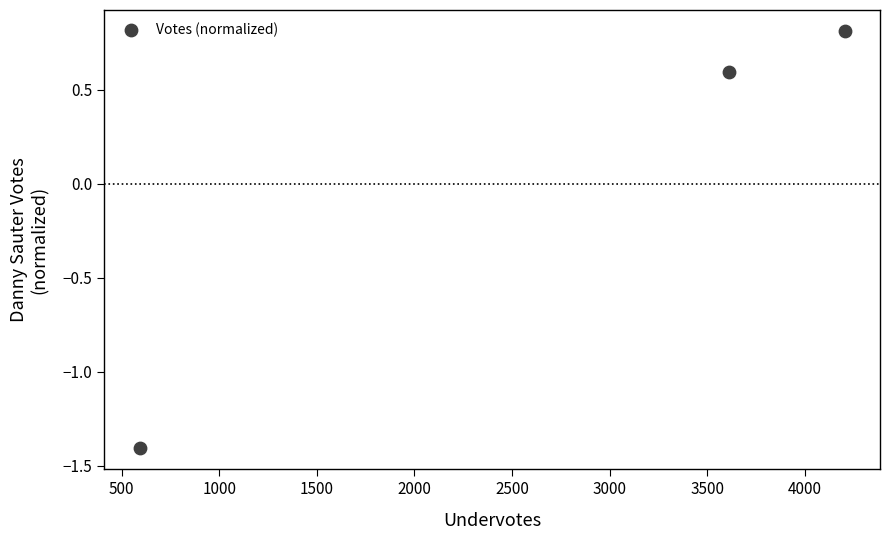

What is the range of X values (max minus min)?

3613.0